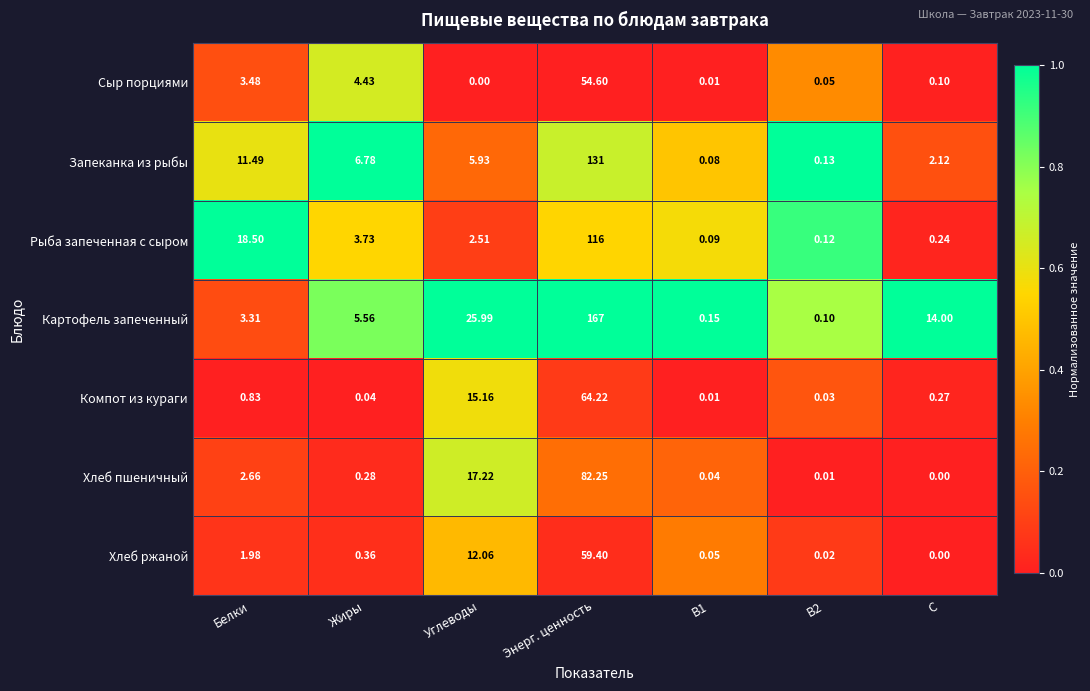

Where is Картофель запеченный nearest to the value 83?

Углеводы